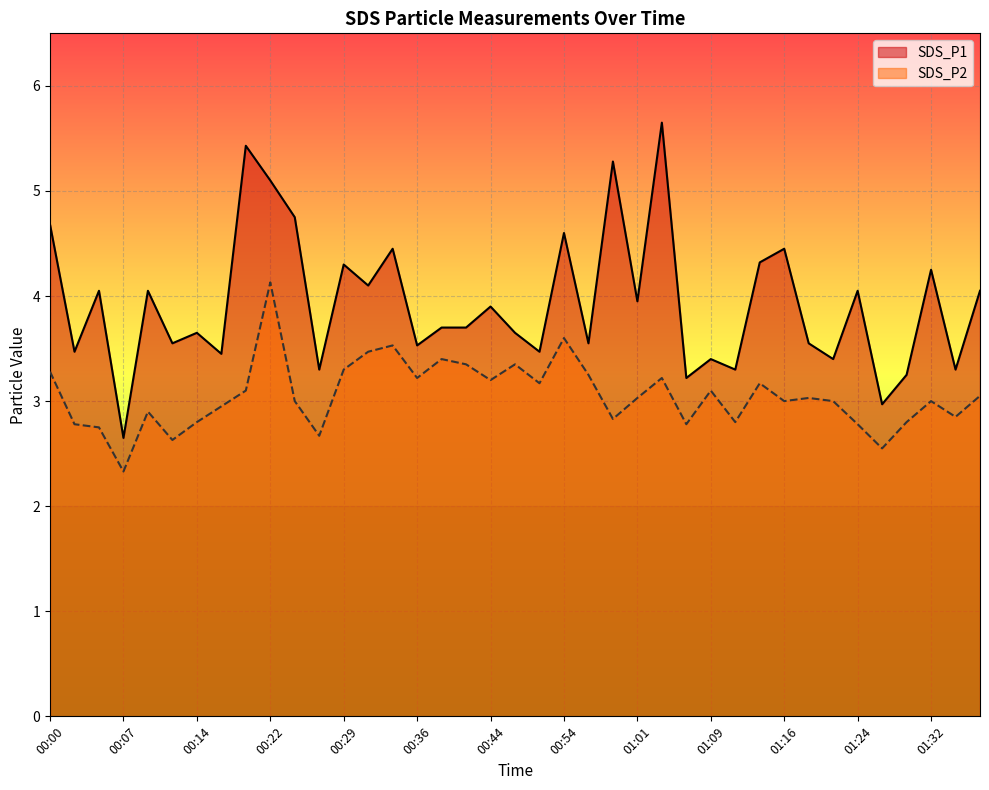

True or false: SDS_P2 and SDS_P1 intersect in this chart.

False